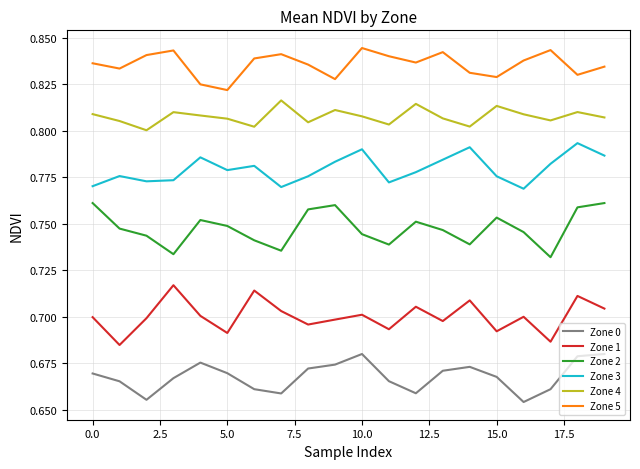

Which series has the largest total across all categories?

Zone 5